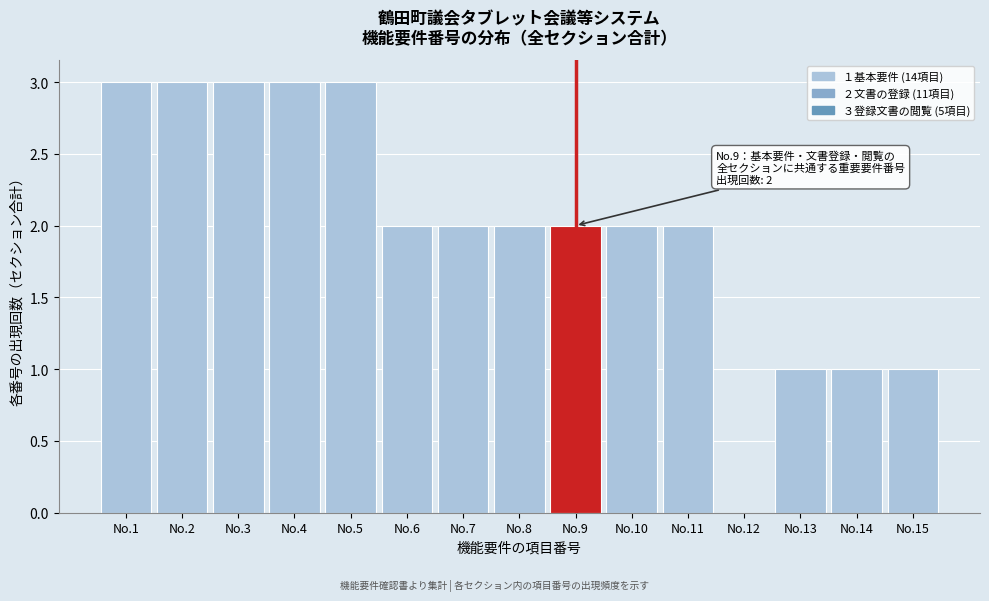

Reading left to right, extract all data points from this chart.

No.1=3	No.2=3	No.3=3	No.4=3	No.5=3	No.6=2	No.7=2	No.8=2	No.9=2	No.10=2	No.11=2	No.12=0	No.13=1	No.14=1	No.15=1